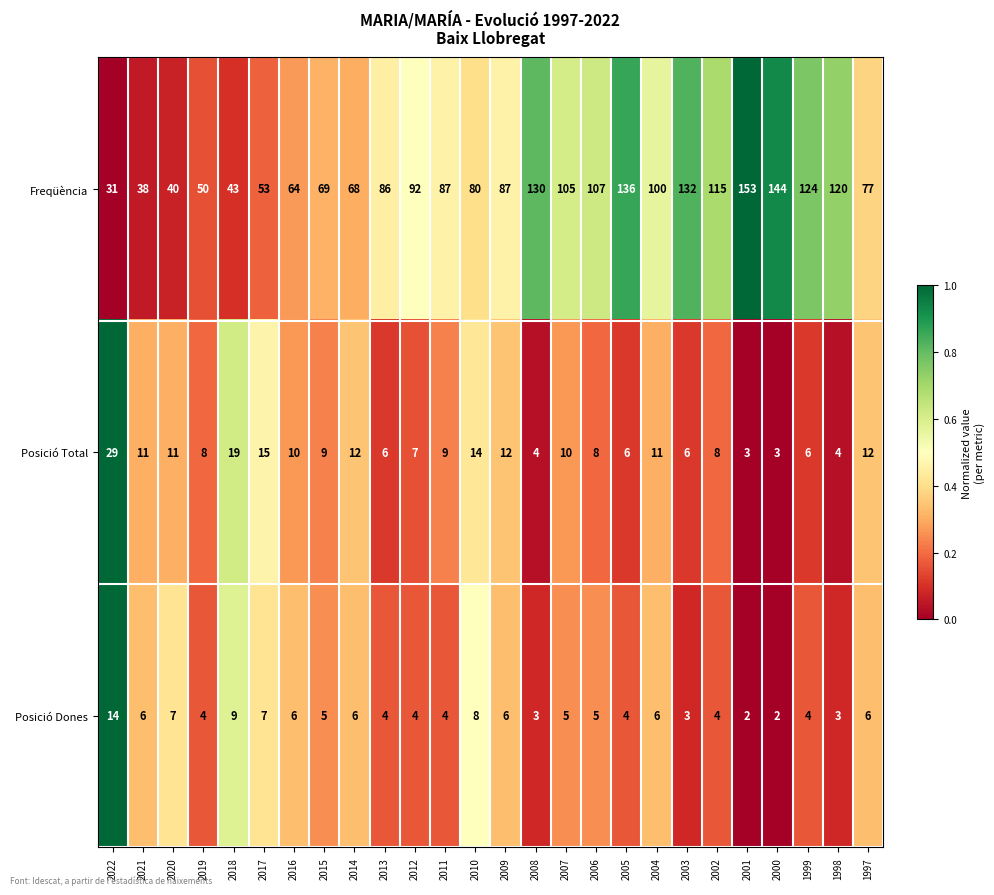

What is the difference between the maximum and minimum values in the Posició Total series?

26